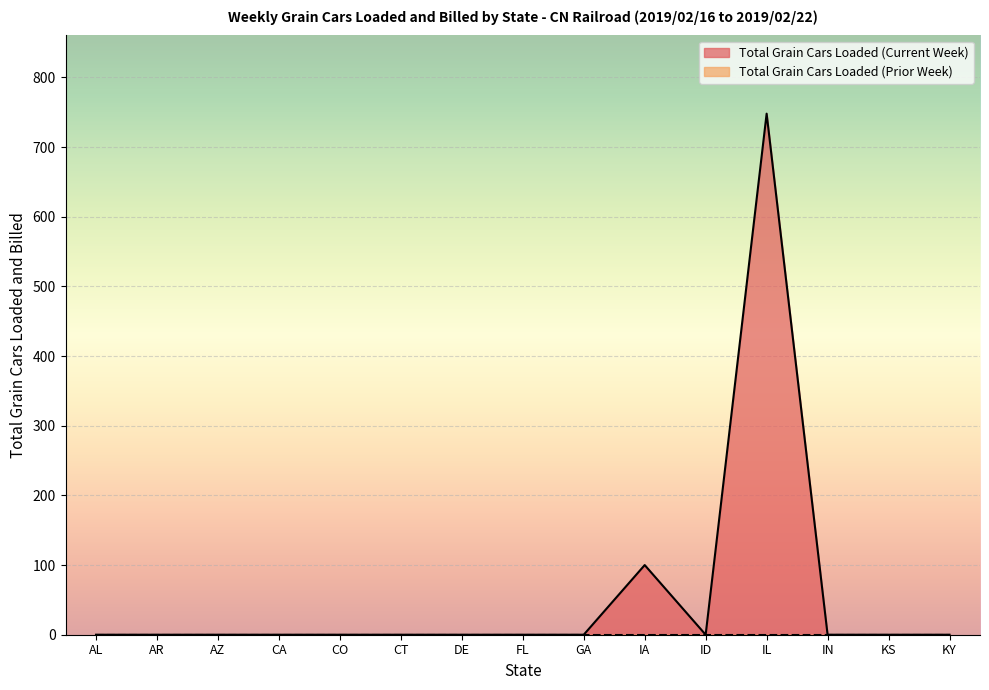

At which category does the data reach its first local peak?

IA